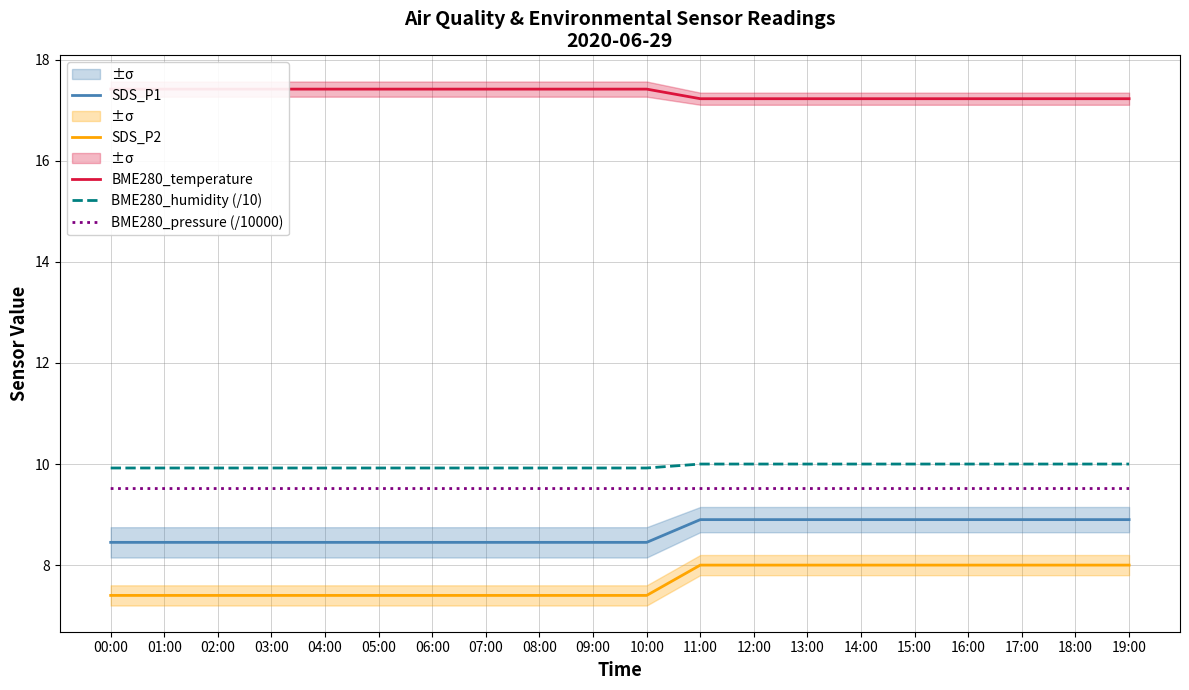

What is the sum of the BME280_temperature values at 14:00 and 03:00?

34.7